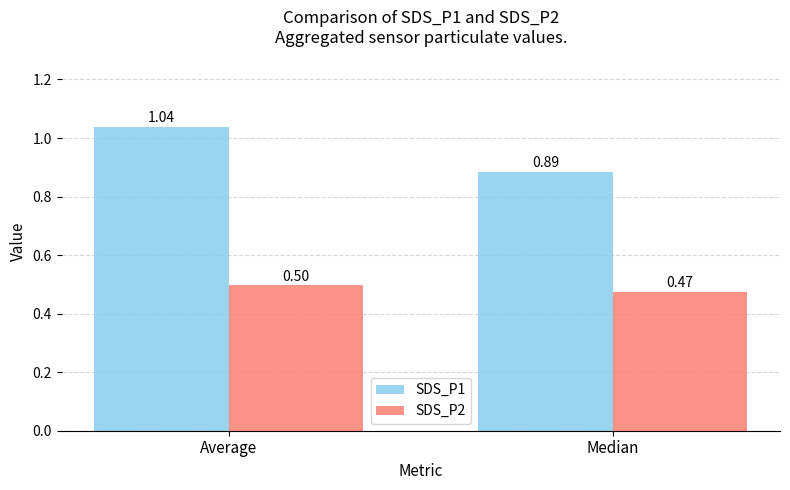

Where is SDS_P2 nearest to the value 0?

Median